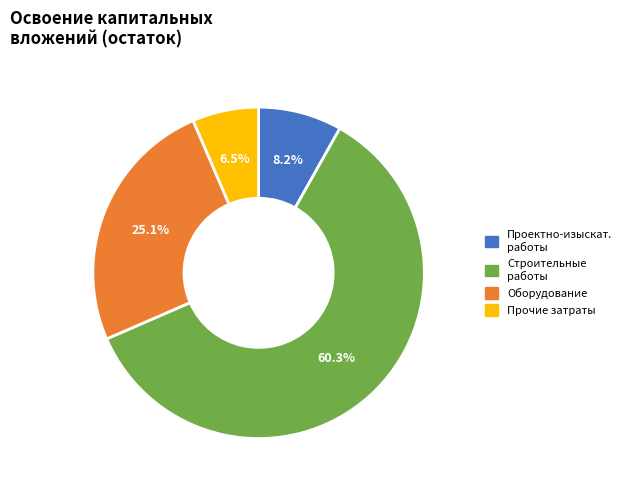

Does any single category account for the majority?

Yes